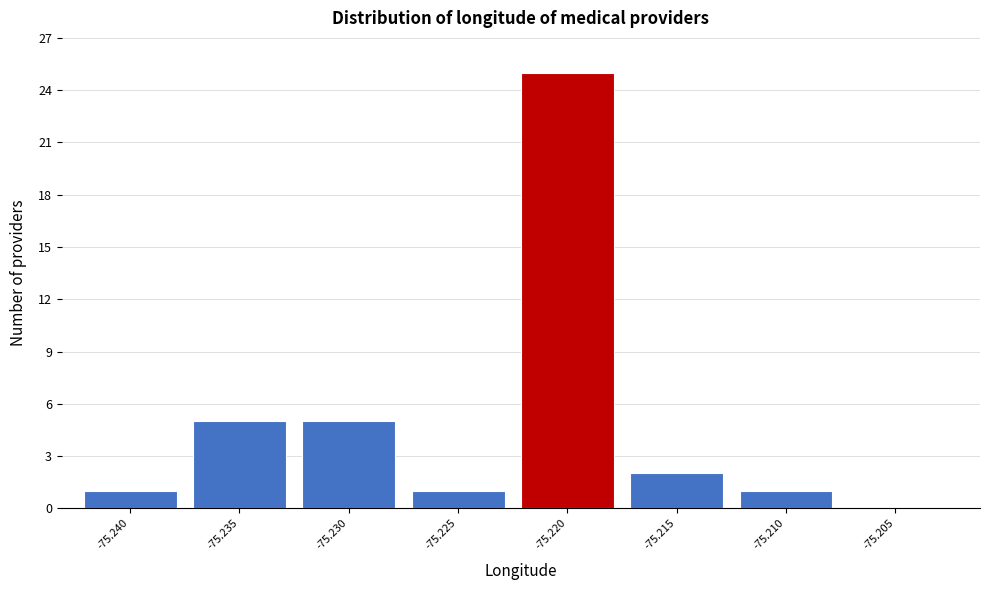

Reading left to right, extract all data points from this chart.

-75.240=1	-75.235=5	-75.230=5	-75.225=1	-75.220=25	-75.215=2	-75.210=1	-75.205=0